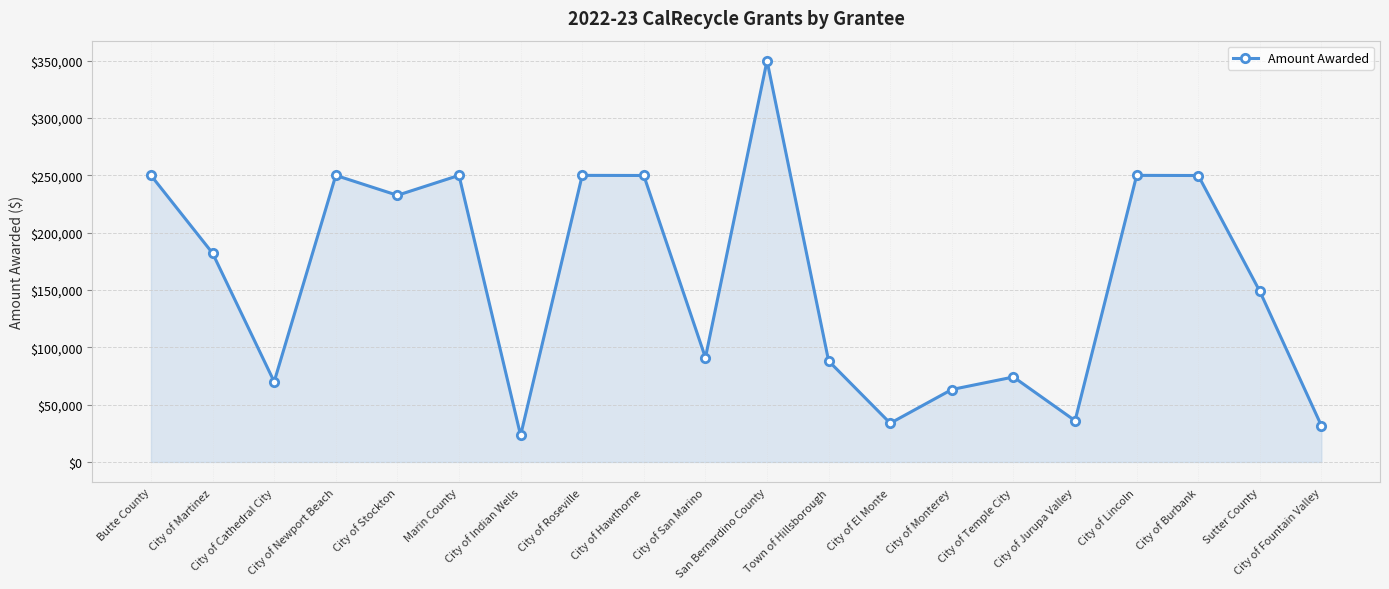

The chart shows a value of 161993 at City of Roseville. True or false?

False